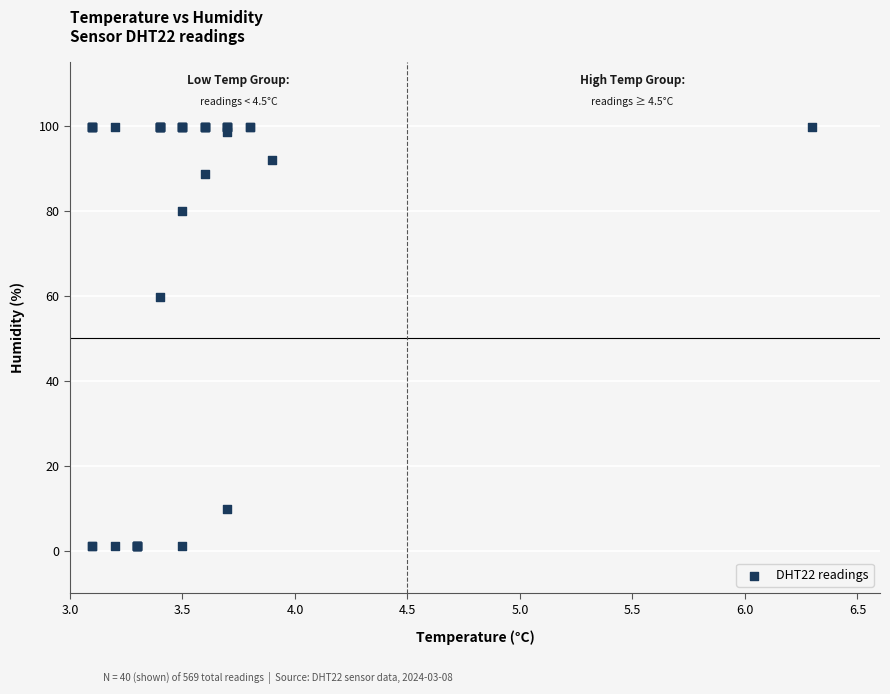

What Y value in the scatter plot is closest to 50?

59.8